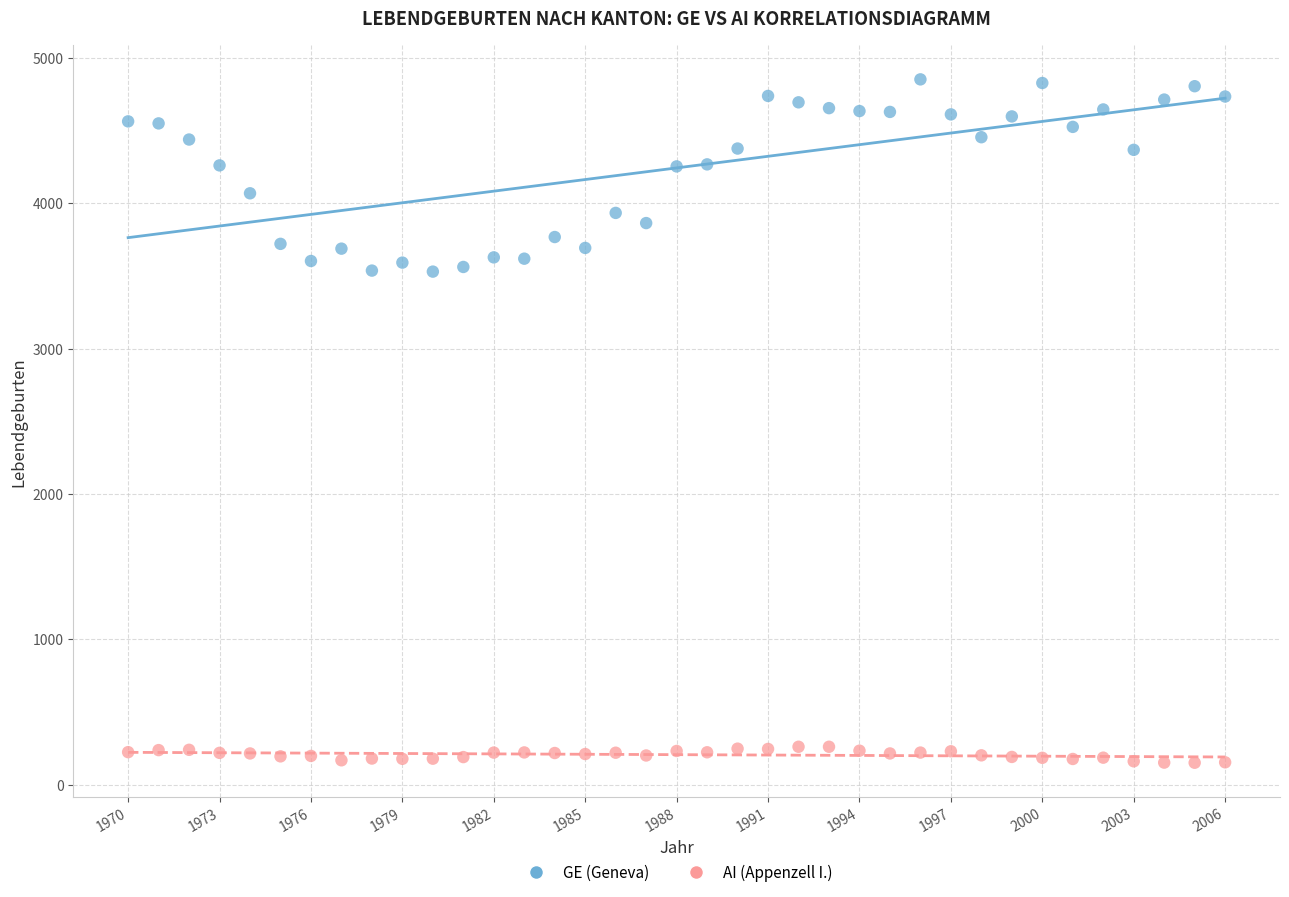

Across all data points, what is the range of Y values (max minus min)?

4703